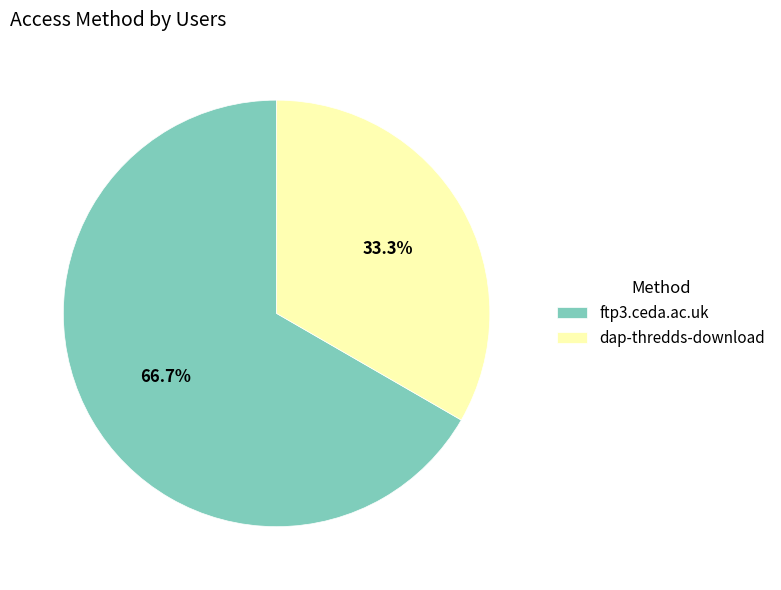

To the nearest percent, what is the difference between the largest and smallest slice percentages?

33%